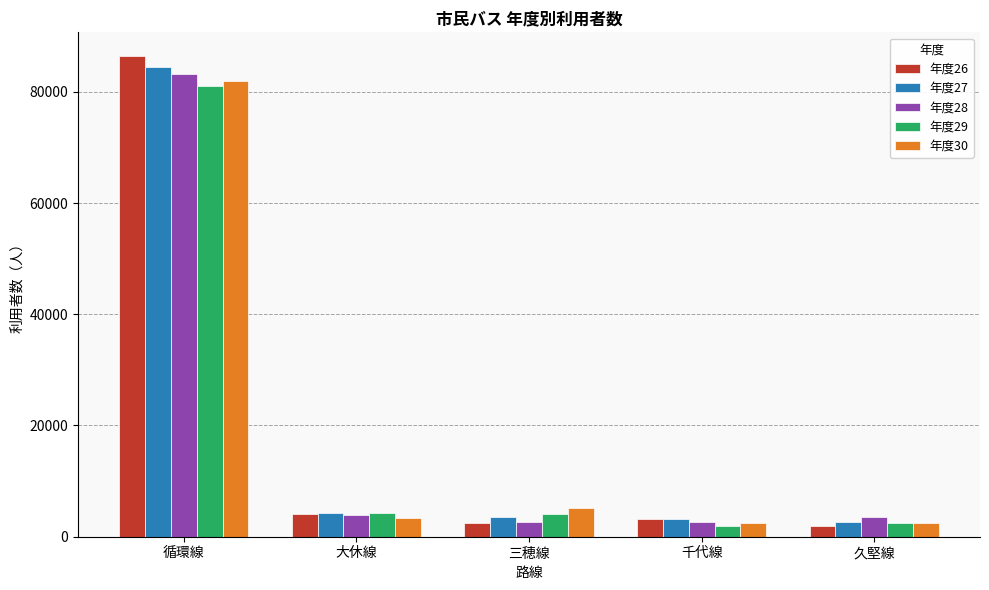

What is the smallest value displayed?

1874